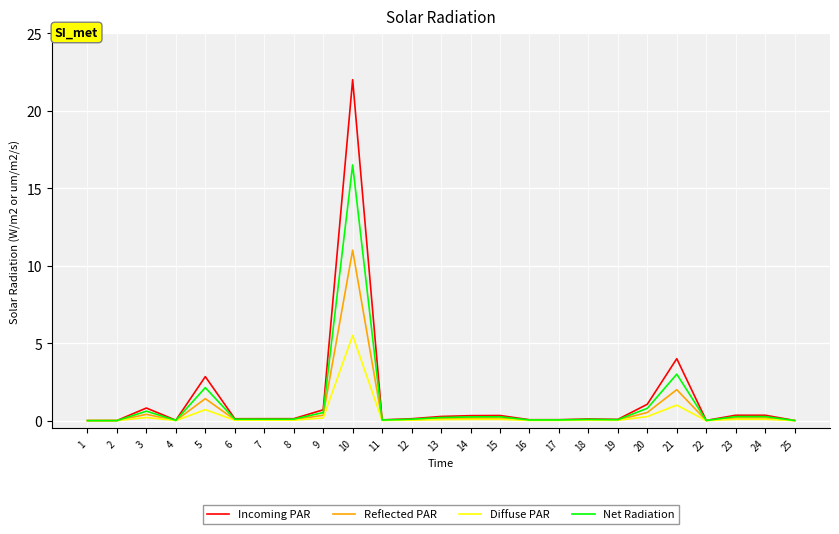

Rank the series by their maximum value, from highest to lowest.

Incoming PAR, Net Radiation, Reflected PAR, Diffuse PAR